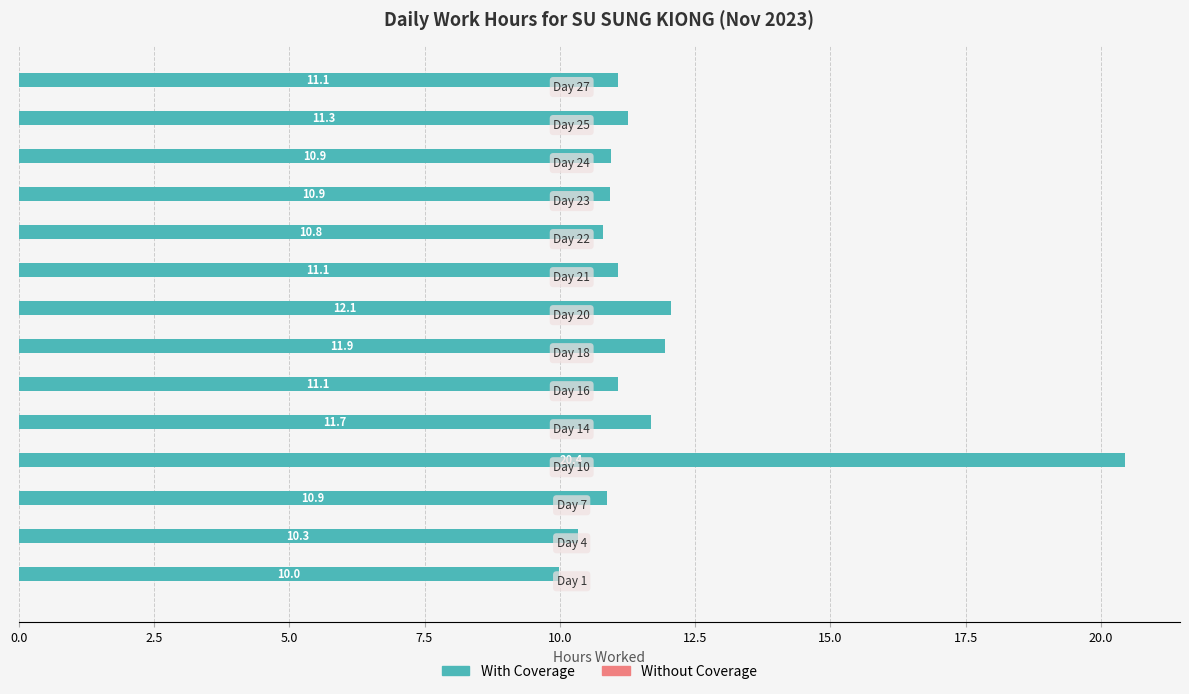

What is the minimum value shown in the chart?

10.0